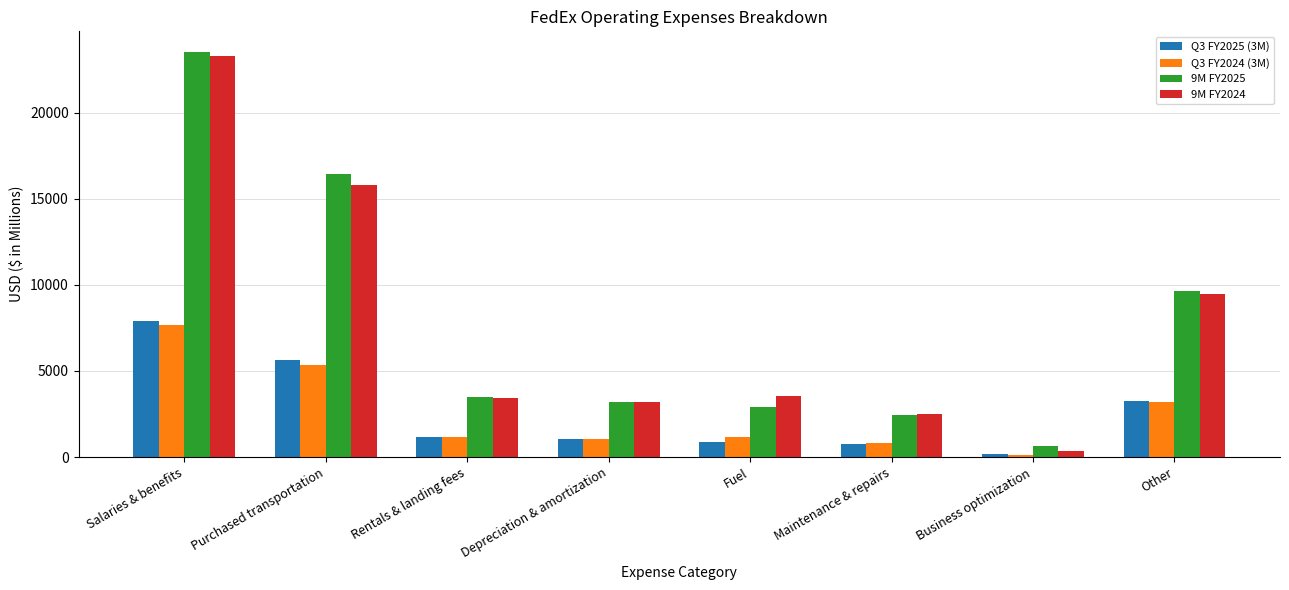

What is the approximate value of Q3 FY2024 (3M) at Salaries & benefits, to the nearest 100?

7700